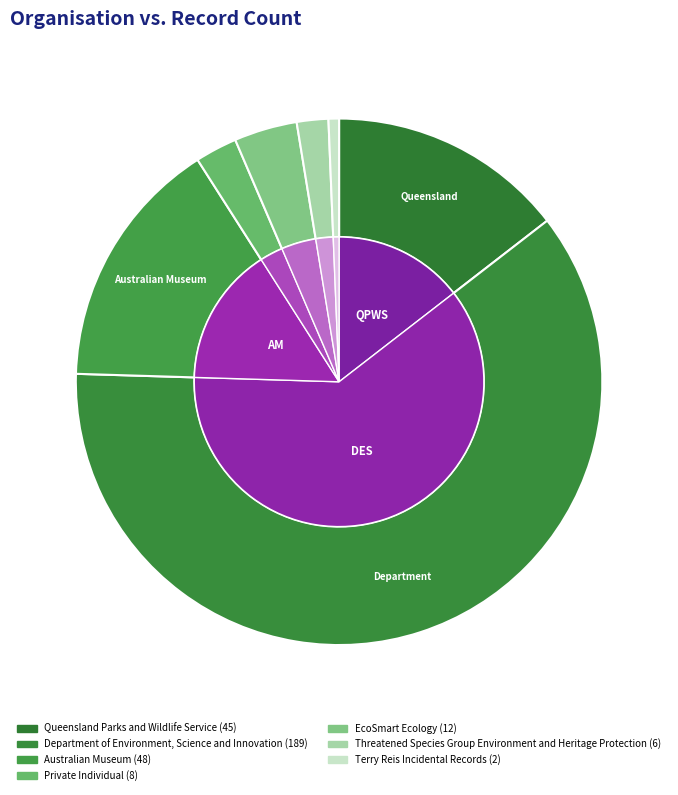

To the nearest percent, what portion does Threatened Species Group Environment and Heritage Protection represent?

2%